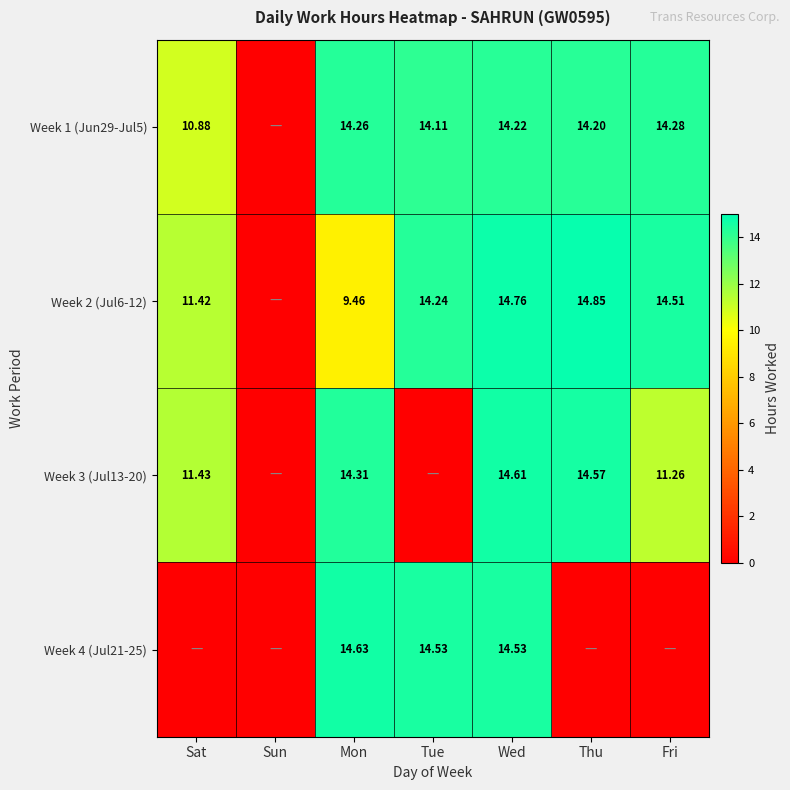

What is the sum of the Week 3 (Jul13-20) values at Mon and Sun?

14.3